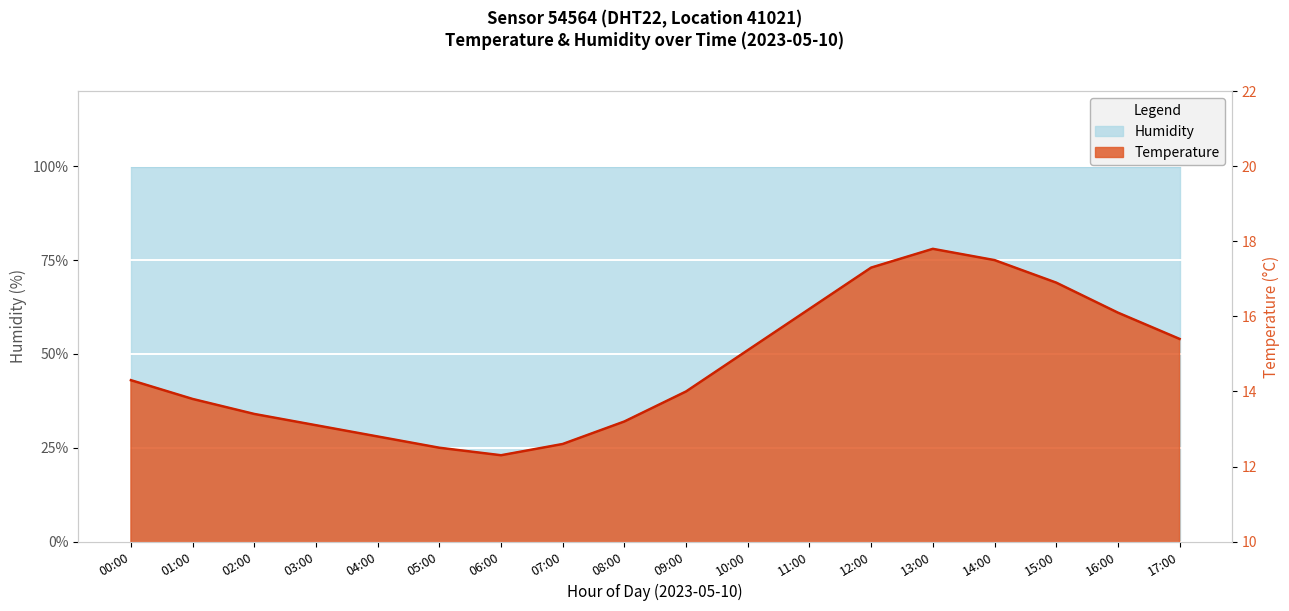

Count the number of values greater than 14.

9